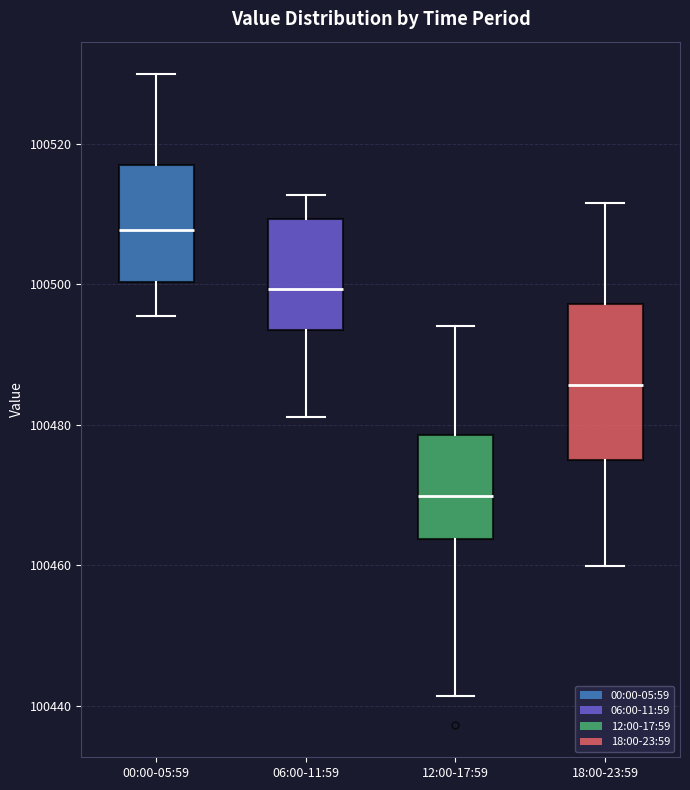

Where is the lower edge of the box for 12:00-17:59 on the y-axis? The values are not printed on the chart, so give them approximately, as read against the axis.

100464